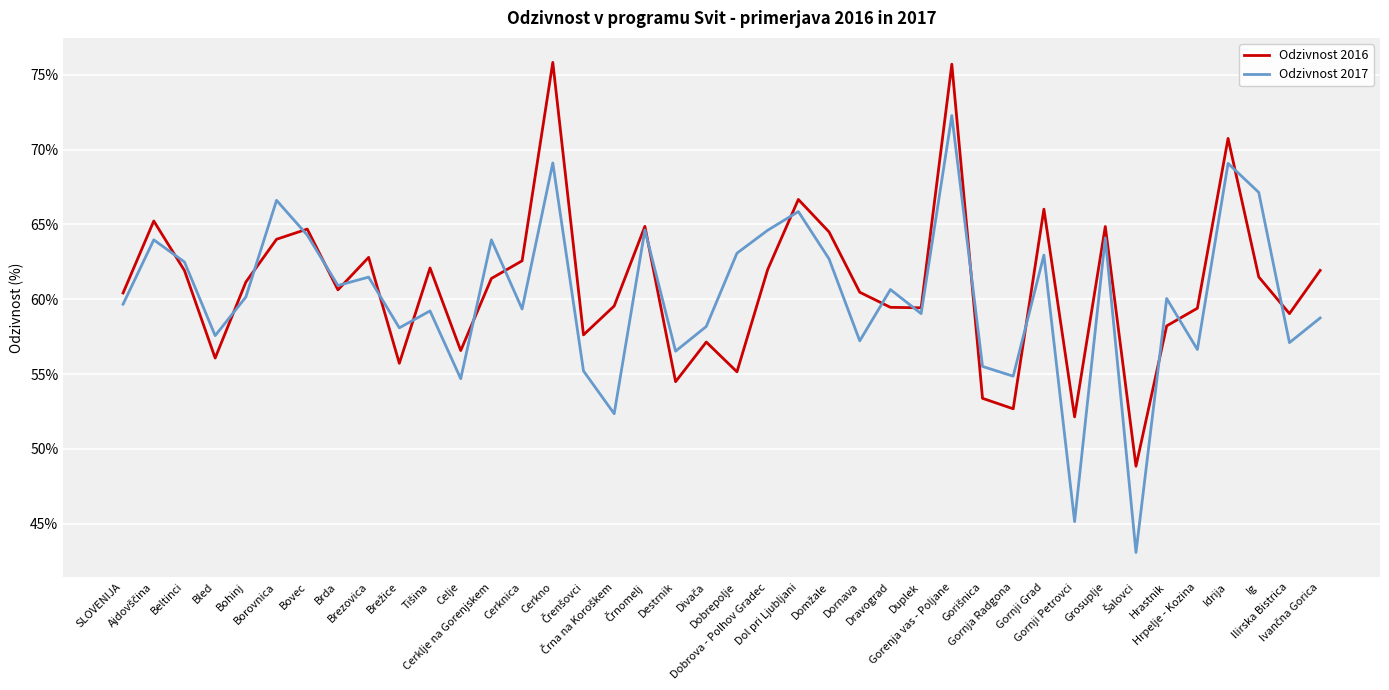

Is it true that Odzivnost 2016 equals 62.8 at Brezovica?

True